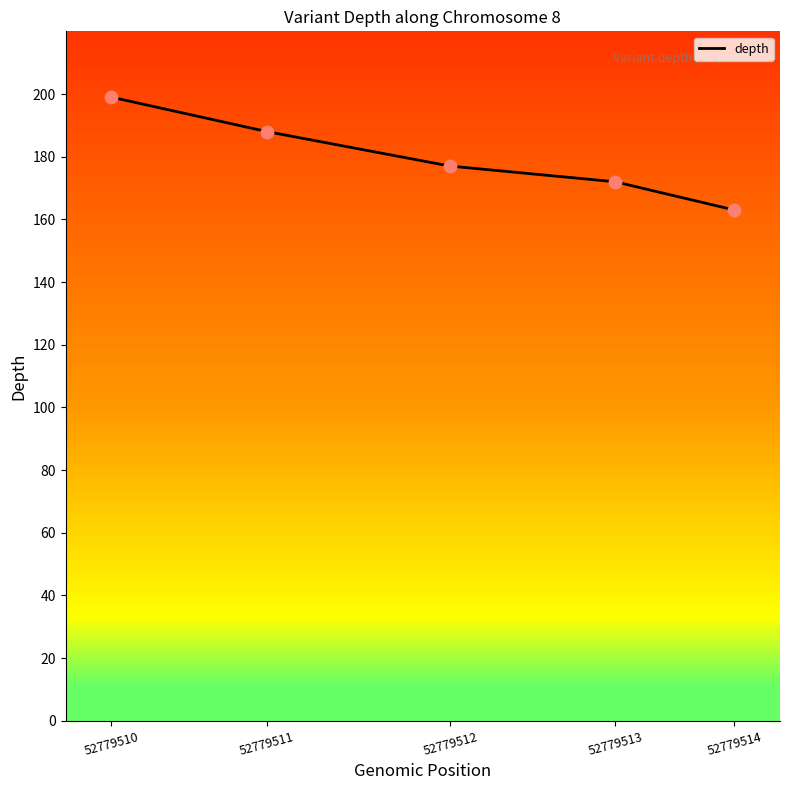

What is the change in value from 52779510 to 52779514?

-36